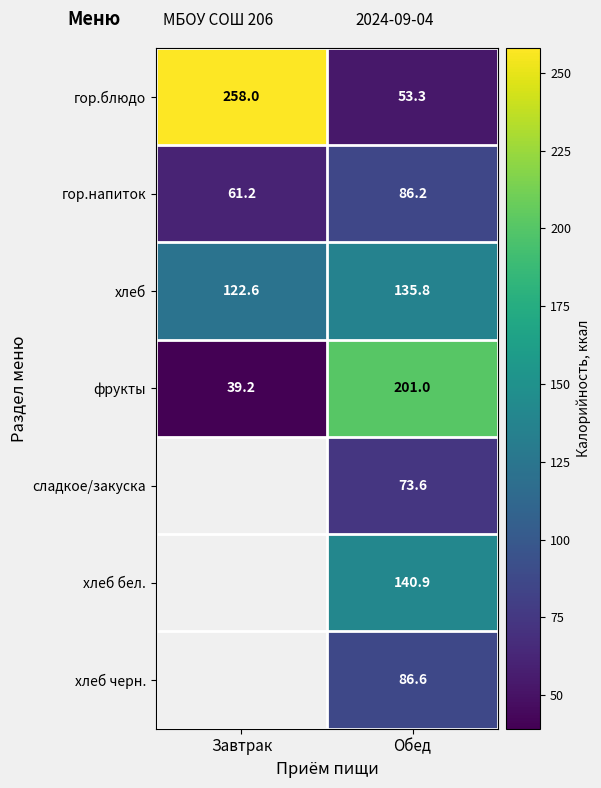

Is the value of гор.напиток at Завтрак greater than the value of гор.блюдо at Завтрак?

No